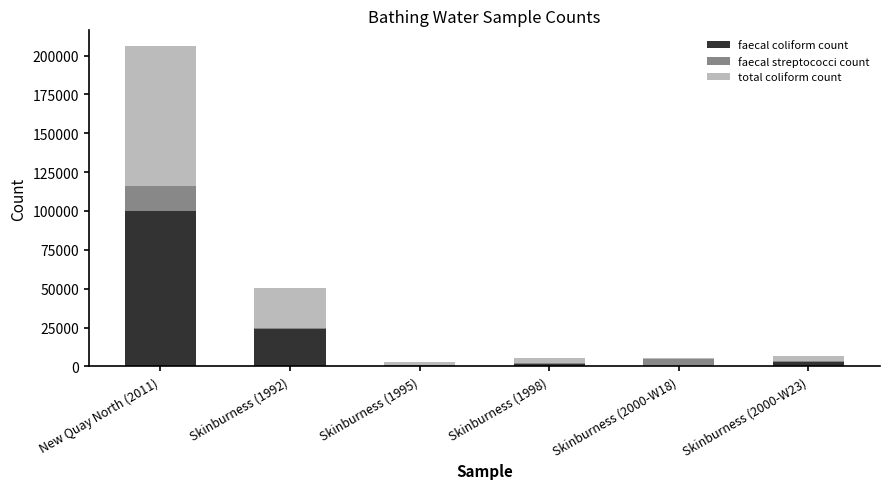

What is the sum of all faecal coliform count values?

128731